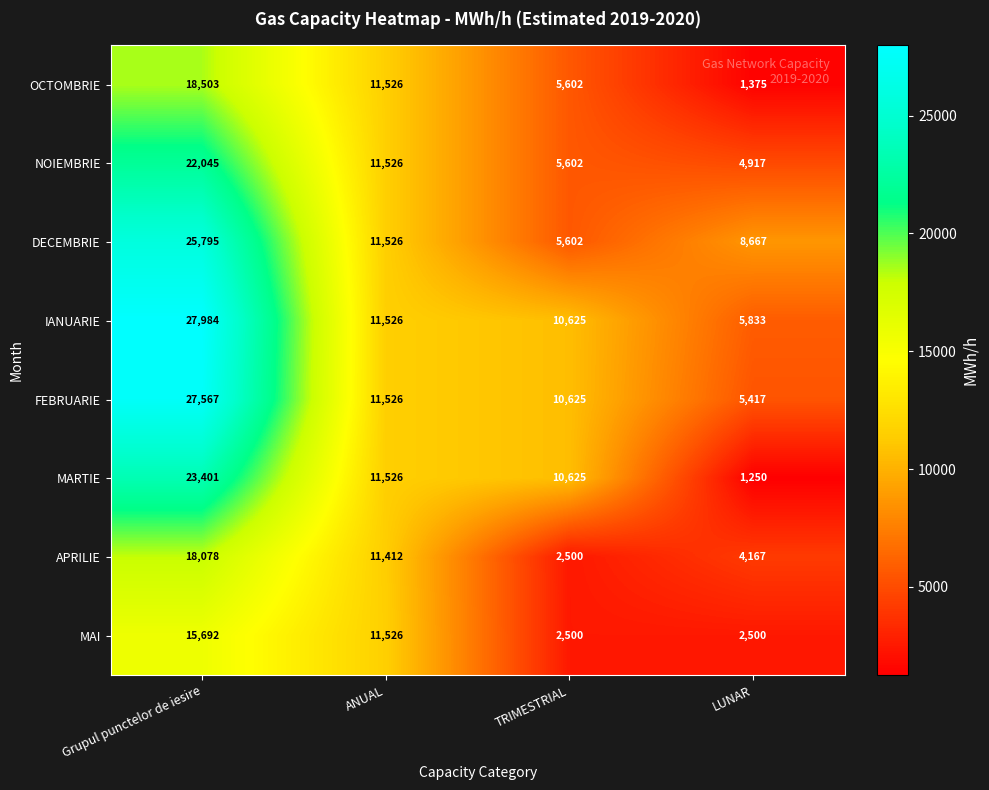

List the series in order of their peak value, highest first.

IANUARIE, FEBRUARIE, DECEMBRIE, MARTIE, NOIEMBRIE, OCTOMBRIE, APRILIE, MAI